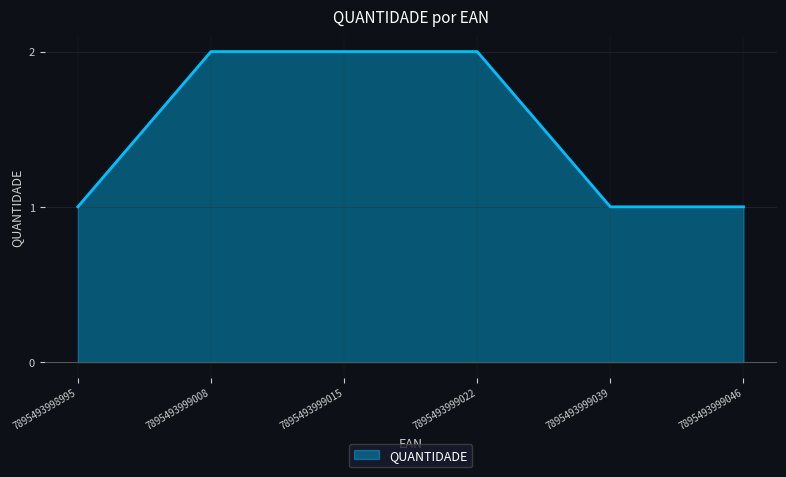

What is the sum of the values at 7895493998995 and 7895493999015?

3